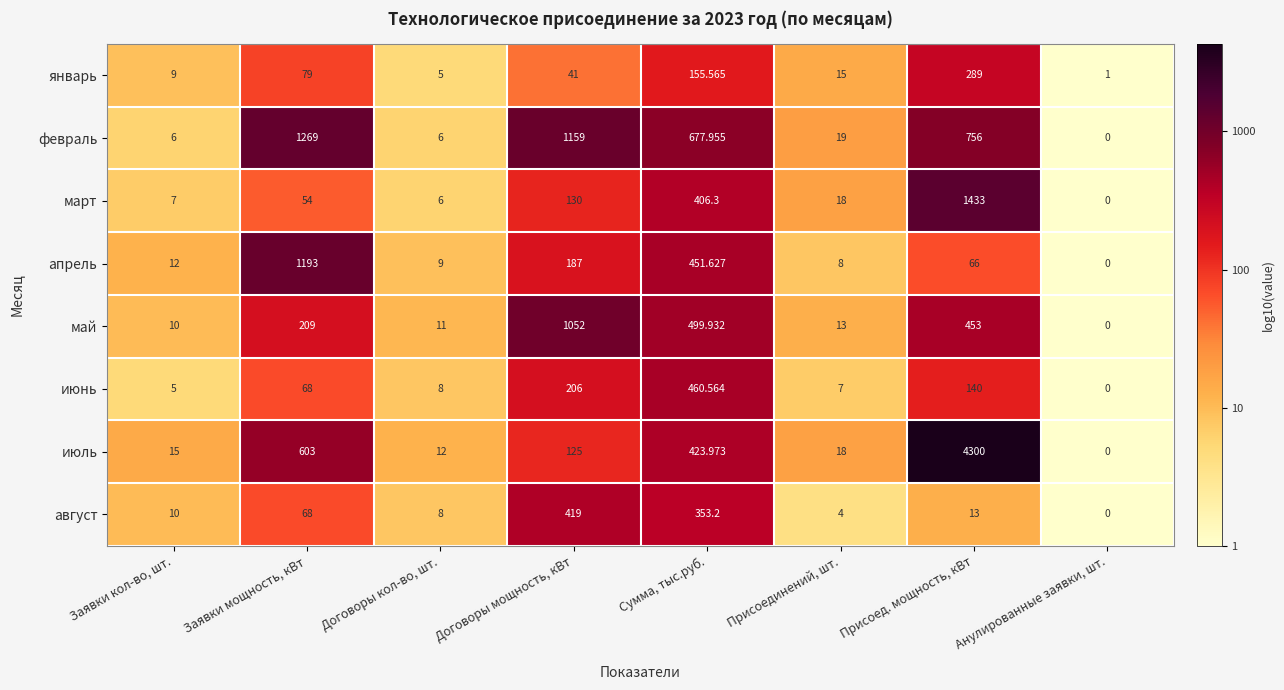

List the series in order of their peak value, lowest first.

январь, август, июнь, май, апрель, февраль, март, июль